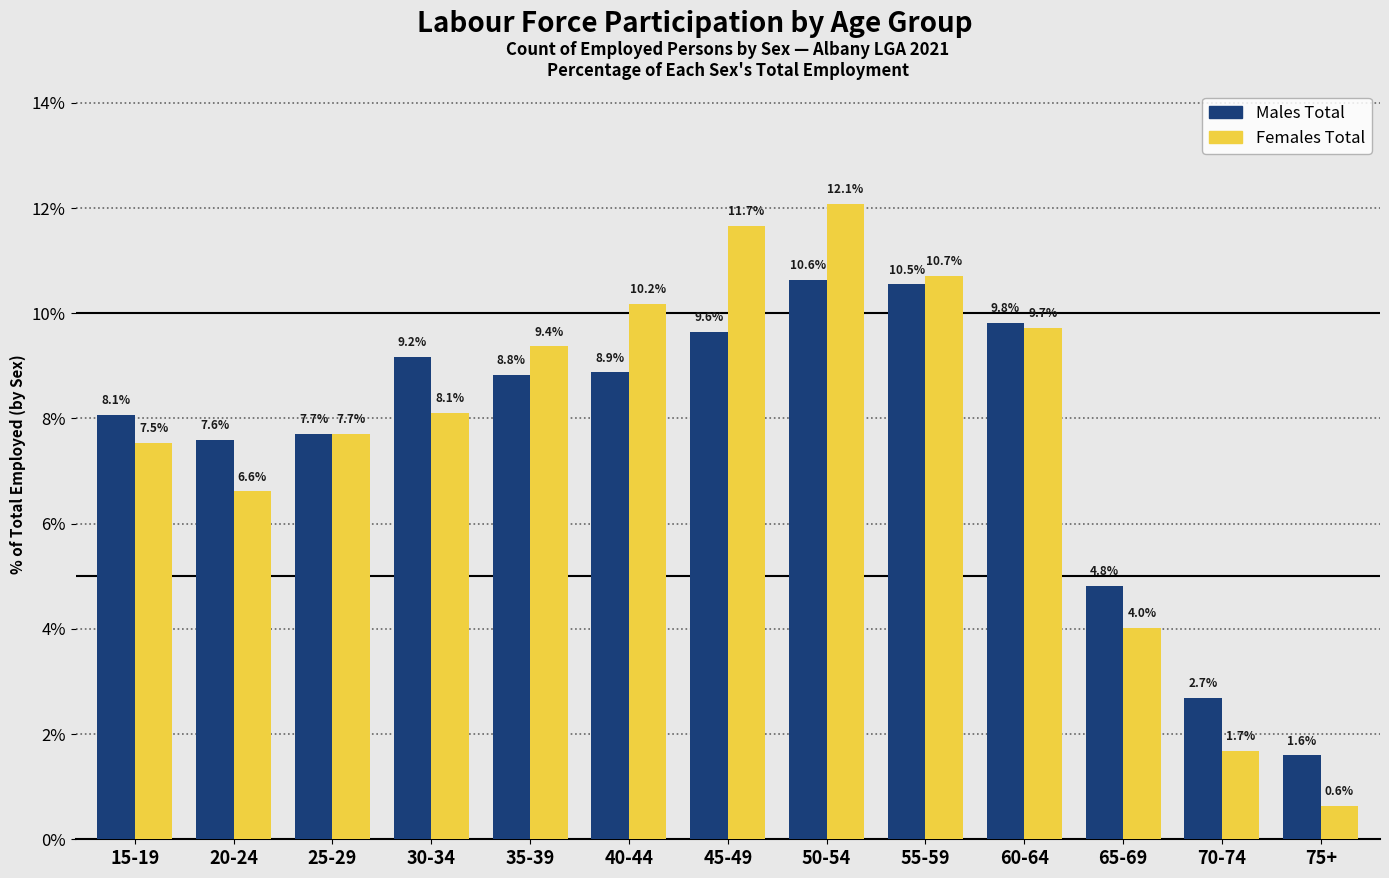

Reading left to right, transcribe all the data shown in this chart.

Males Total: 15-19=8.1	20-24=7.6	25-29=7.7	30-34=9.2	35-39=8.8	40-44=8.9	45-49=9.6	50-54=10.6	55-59=10.5	60-64=9.8	65-69=4.8	70-74=2.7	75+=1.6
Females Total: 15-19=7.5	20-24=6.6	25-29=7.7	30-34=8.1	35-39=9.4	40-44=10.2	45-49=11.7	50-54=12.1	55-59=10.7	60-64=9.7	65-69=4.0	70-74=1.7	75+=0.6